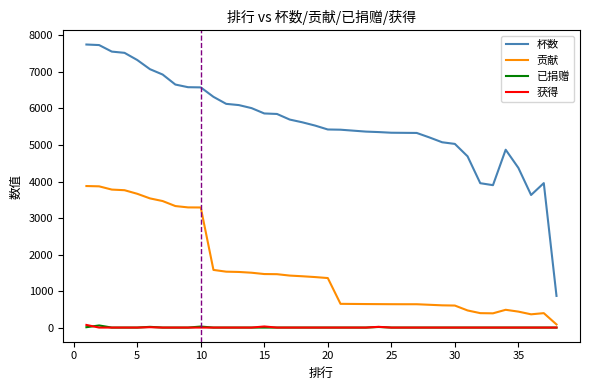

What is the maximum value for 贡献?

3876